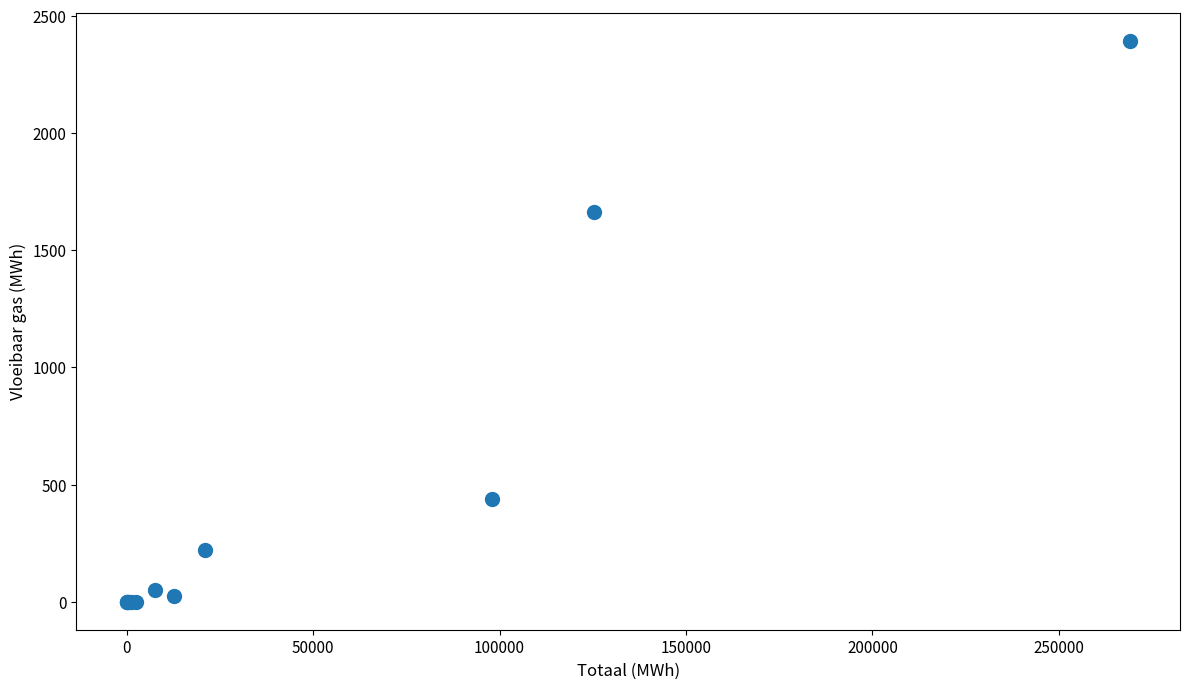

What Y value in the scatter plot is closest to 1197?

1662.6